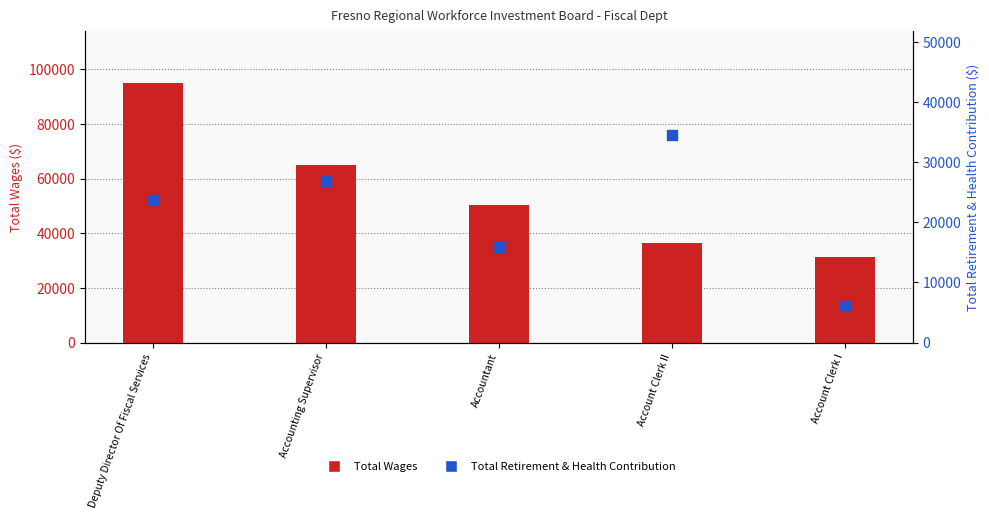

Which series has the largest Y range (max minus min)?

Total Wages